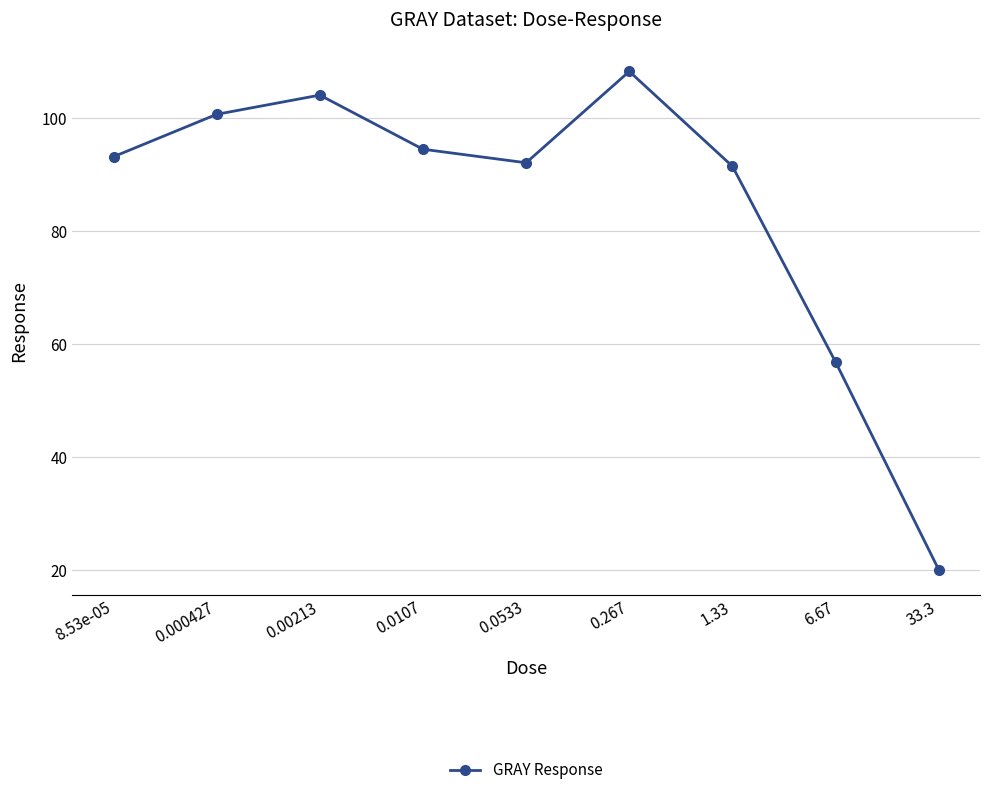

What is the change in value from 0.000427 to 33.3?

-80.6